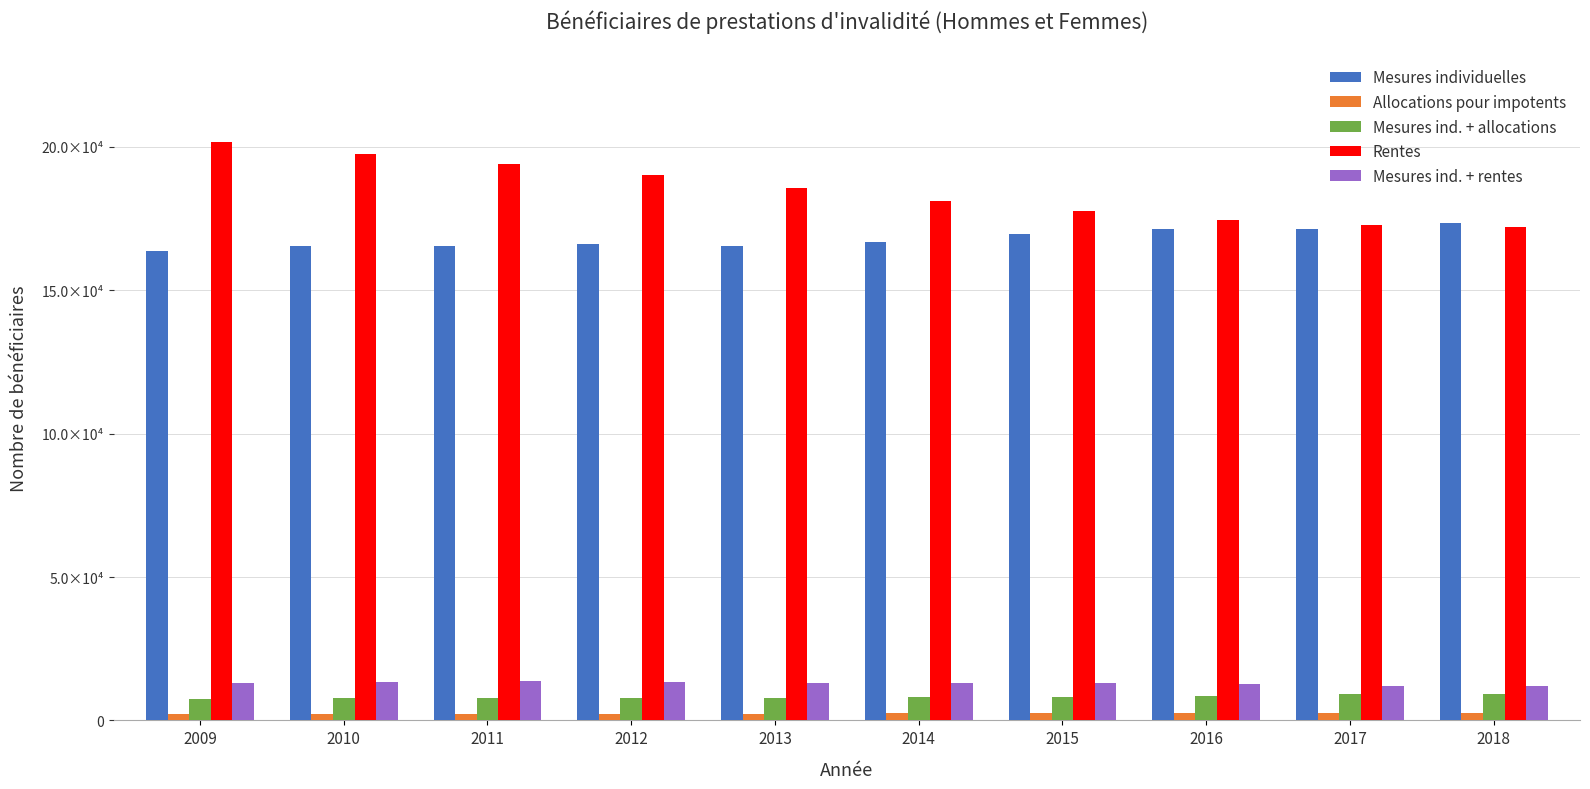

What is the lowest value of the Mesures ind. + rentes series?

12042